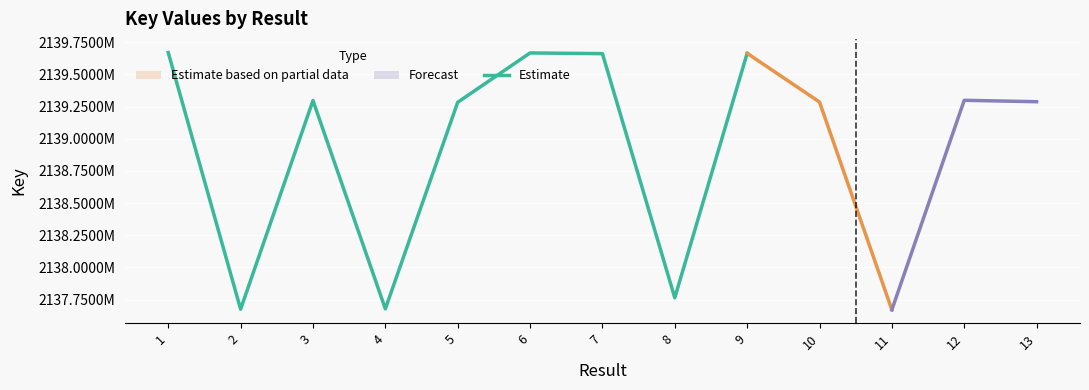

Where does the data first go above 2139296979?

1